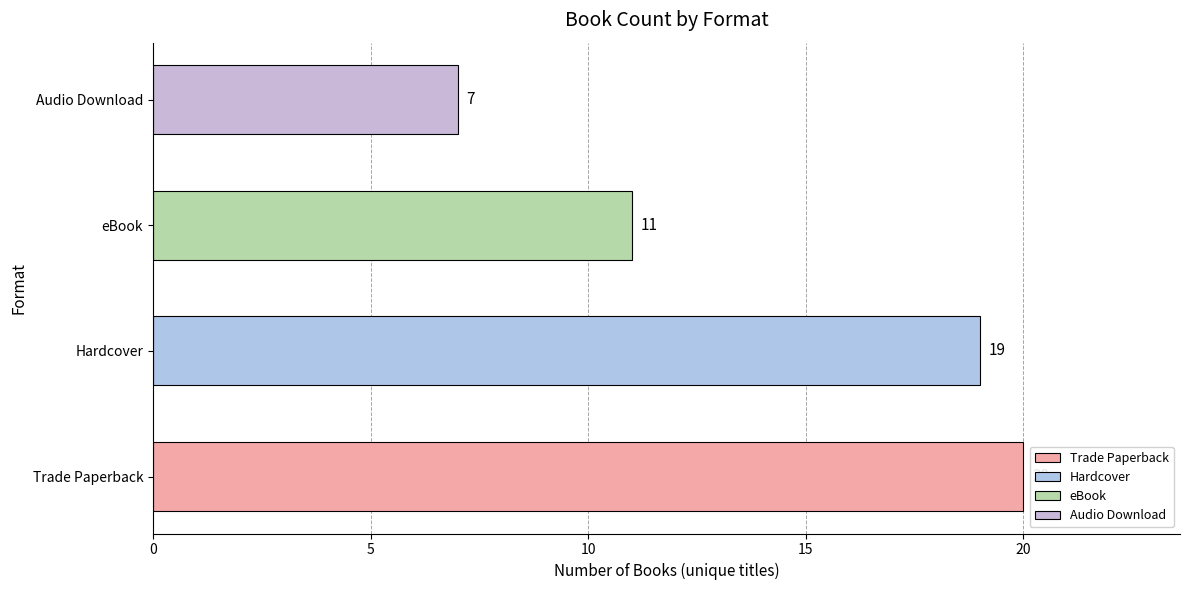

How many values are below 19?

2